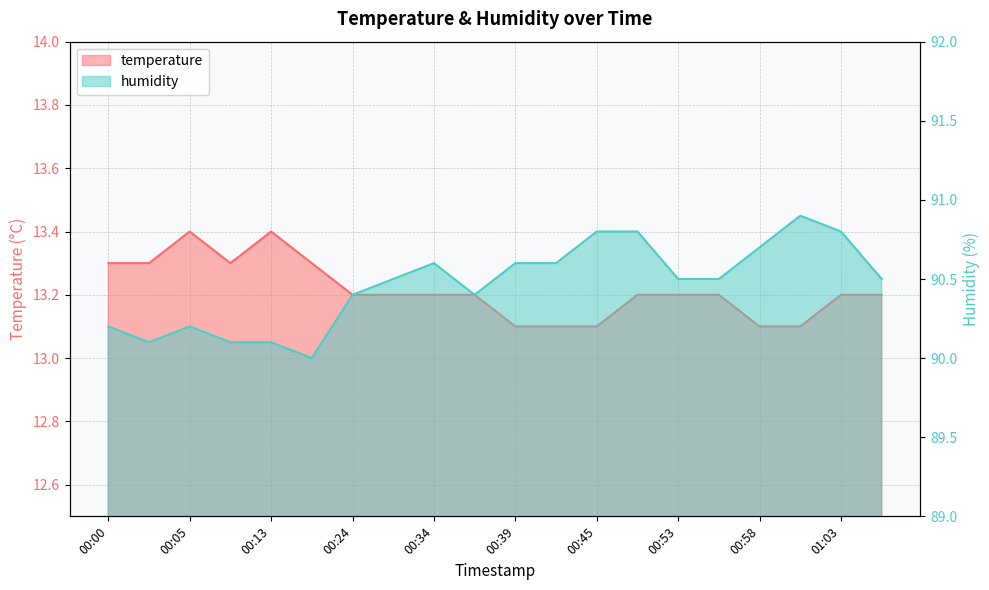

In humidity, how many points are higher than both neighbors (excluding endpoints)?

3